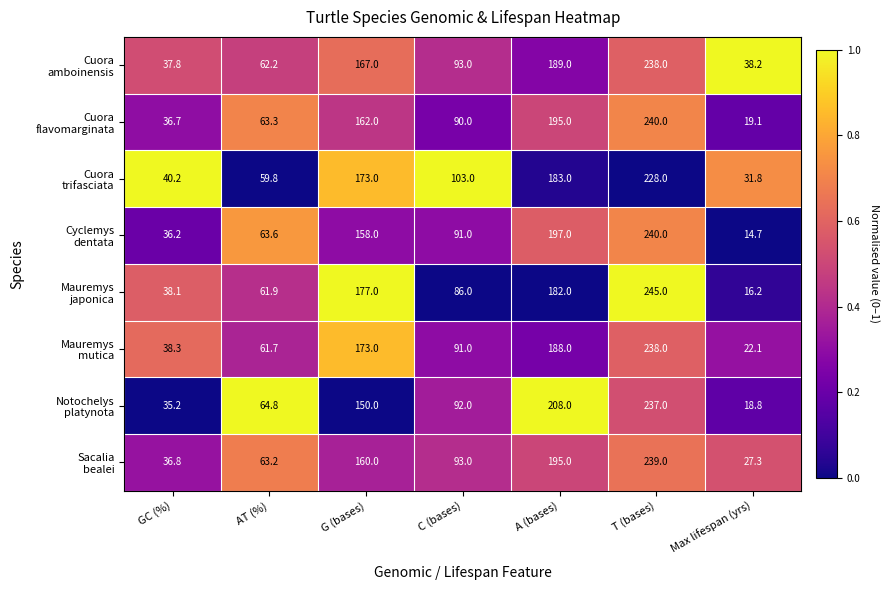

At how many categories does at least one series exceed 45?

5